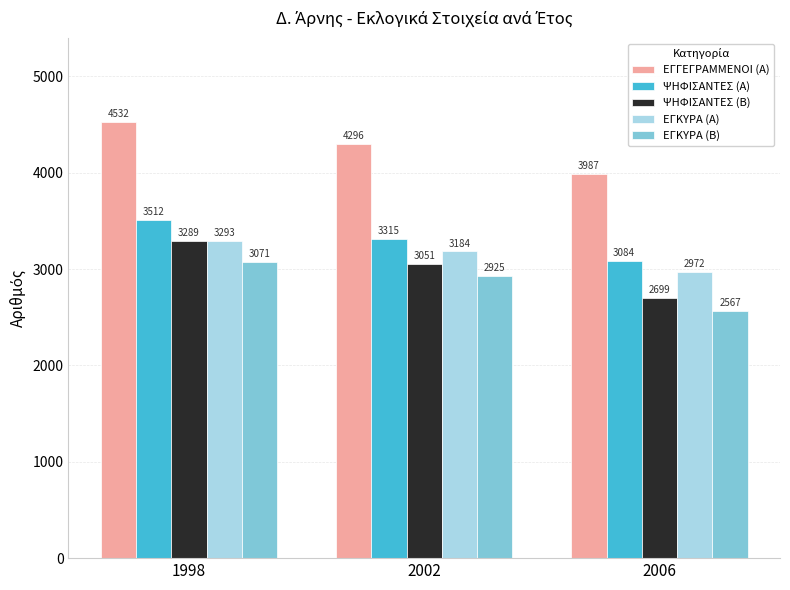

Which label corresponds to the largest value in the chart?

1998